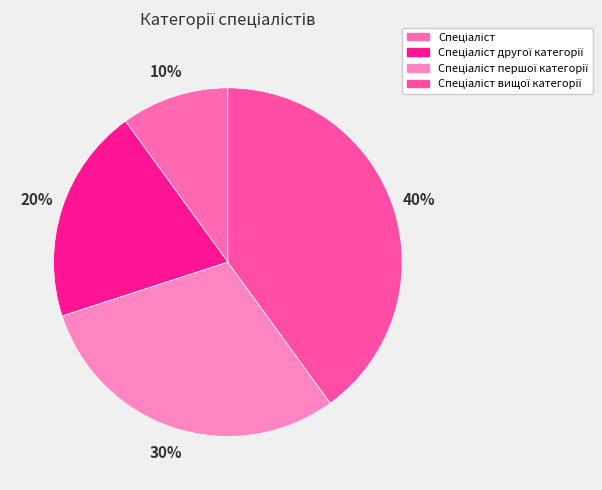

Count the number of slices in the pie.

4